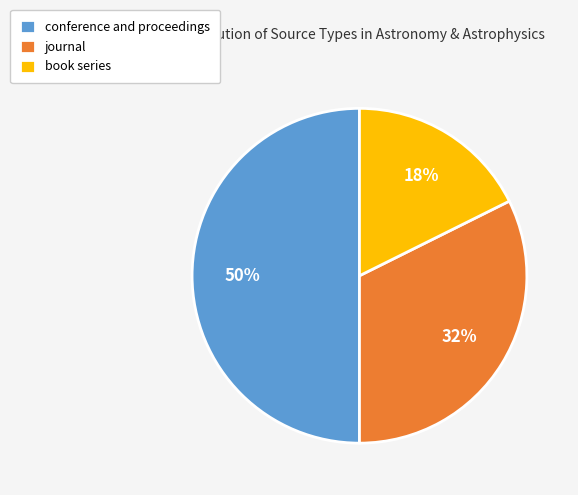

Does book series represent more than half of the total?

No